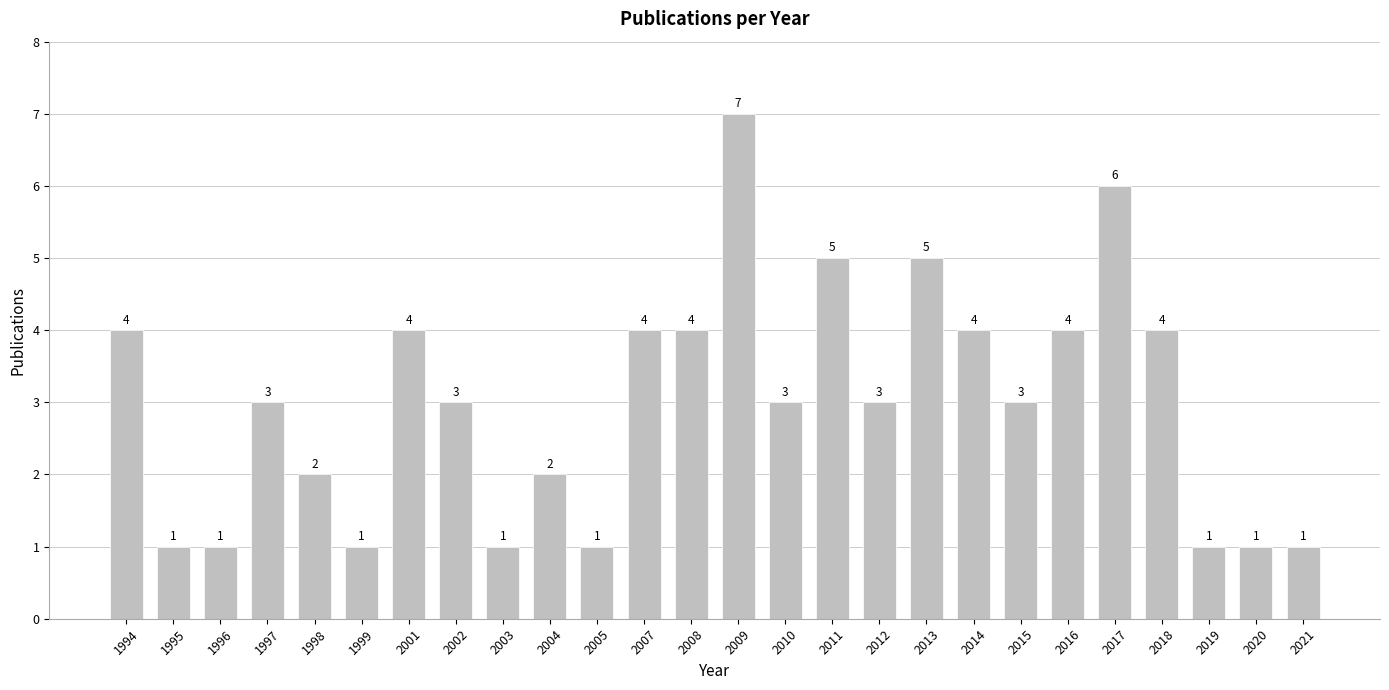

What is the average value?

3